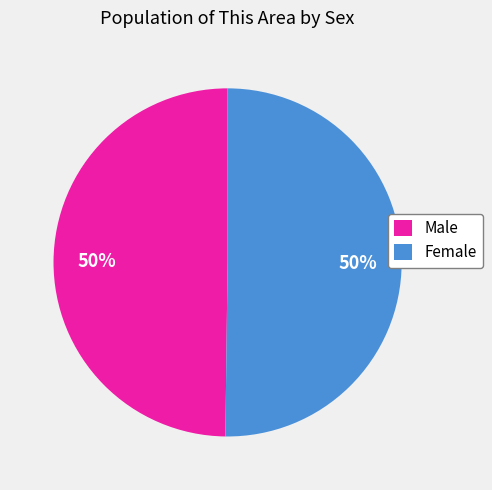

What percentage is the Female slice, to the nearest percent?

50%